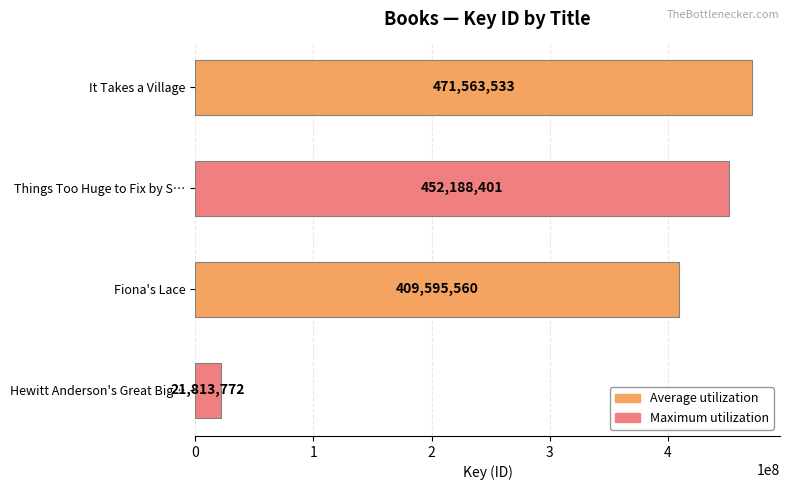

Which category has the lowest value across all series?

Hewitt Anderson's Great Big…